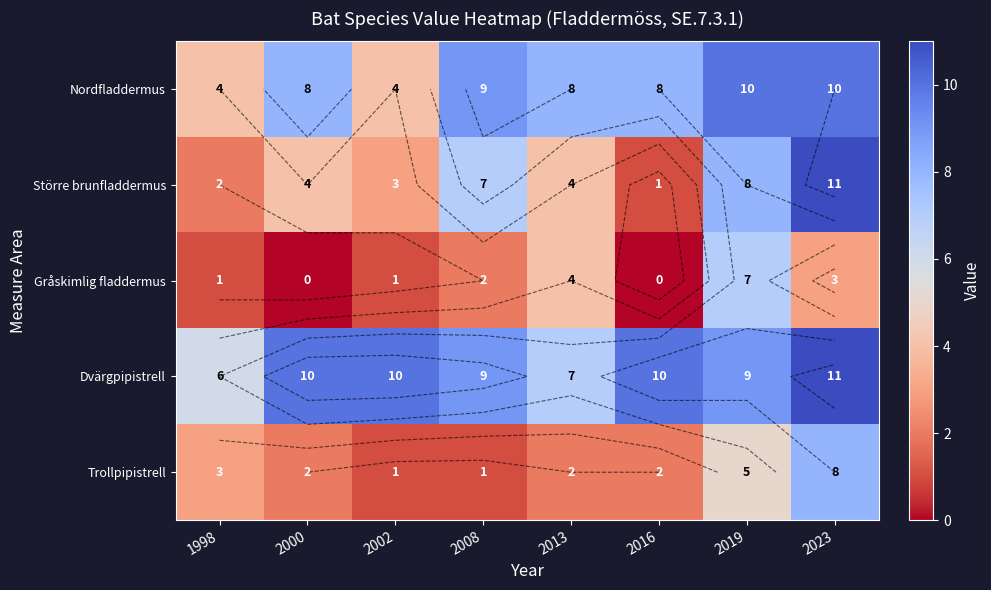

At how many categories does at least one series exceed 10?

1